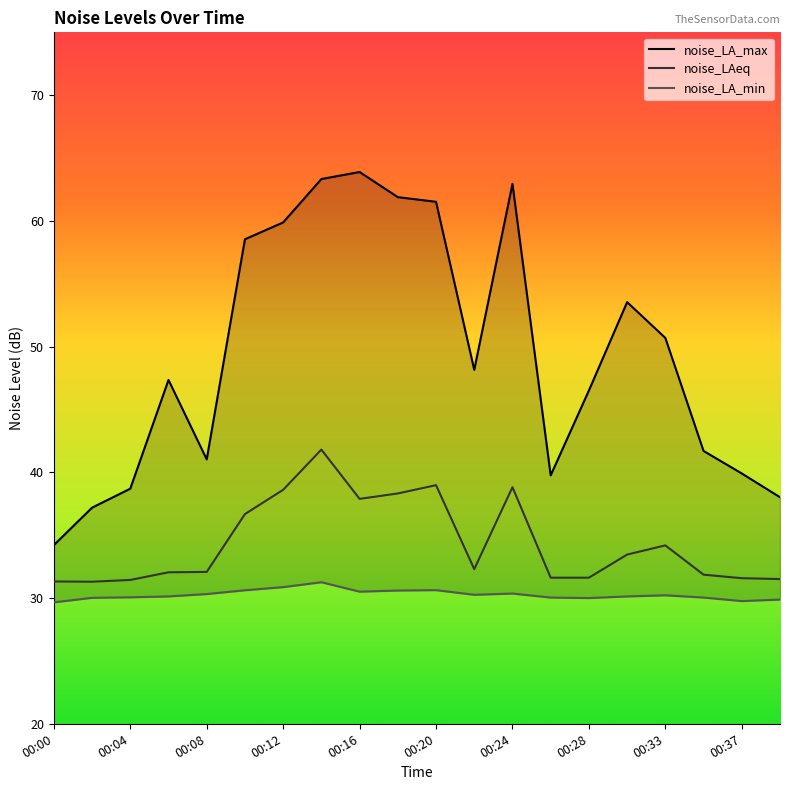

At 00:18, list the series in order from smallest to largest.

noise_LA_min, noise_LAeq, noise_LA_max